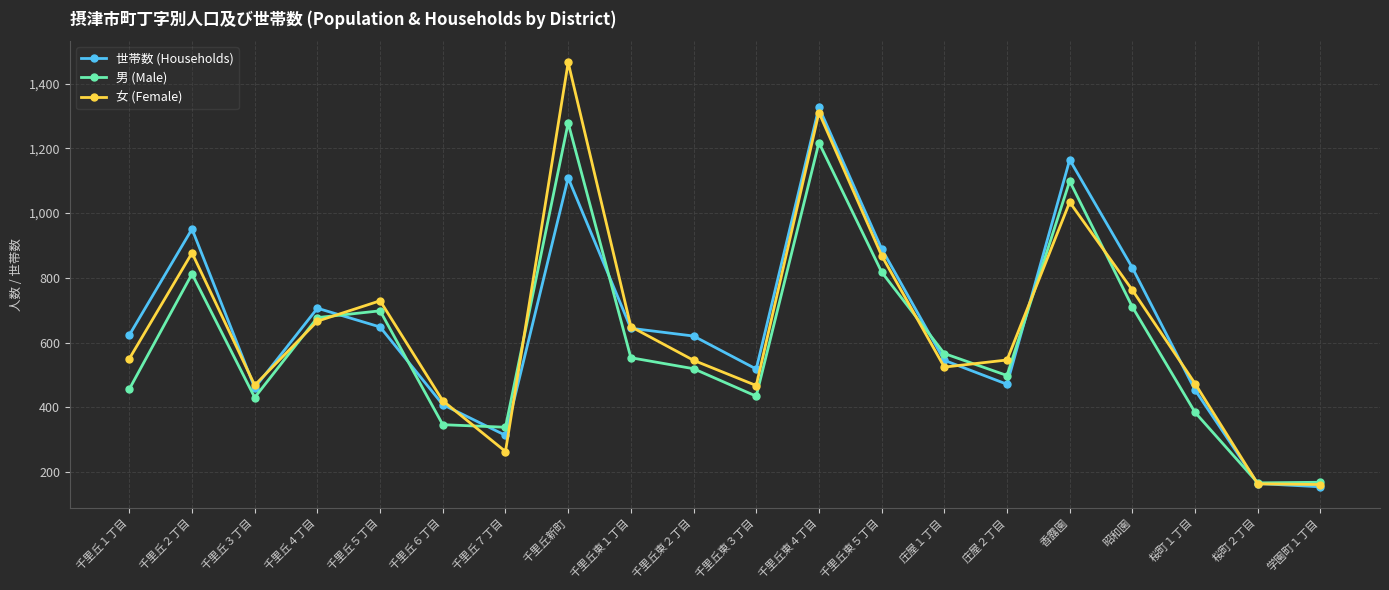

What is the value of the 世帯数 (Households) point at the 10th from the left?

620